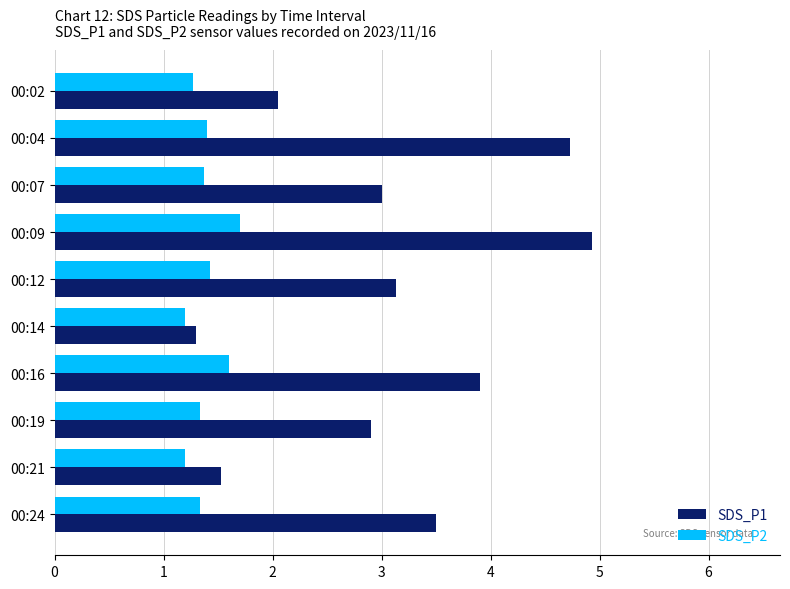

Between 00:02 and 00:12, which series saw the biggest shift?

SDS_P1